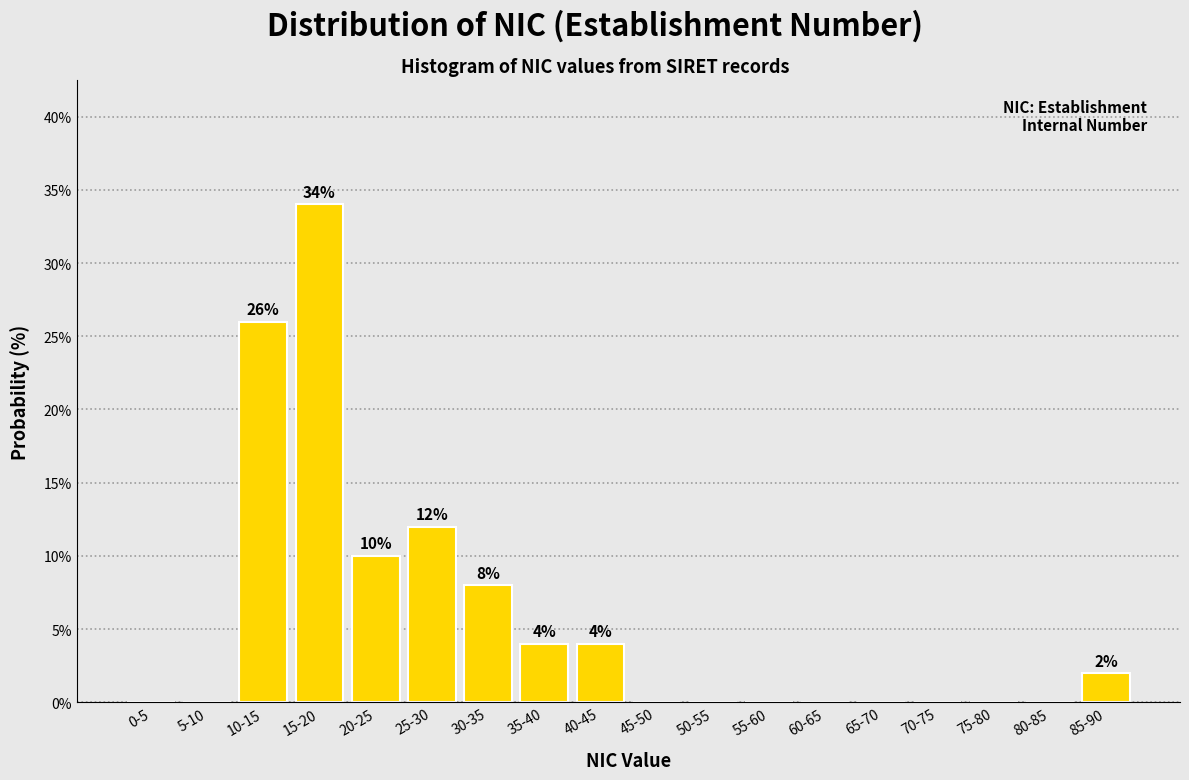

Reading left to right, what are all the values shown in this chart?

0-5=0	5-10=0	10-15=26	15-20=34	20-25=10	25-30=12	30-35=8	35-40=4	40-45=4	45-50=0	50-55=0	55-60=0	60-65=0	65-70=0	70-75=0	75-80=0	80-85=0	85-90=2